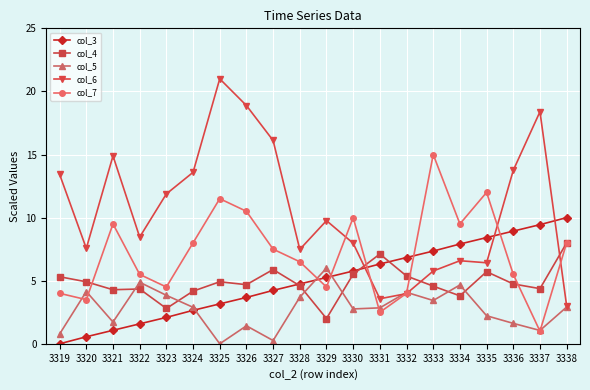

What is the difference between the maximum and minimum values in the col_3 series?

10.0